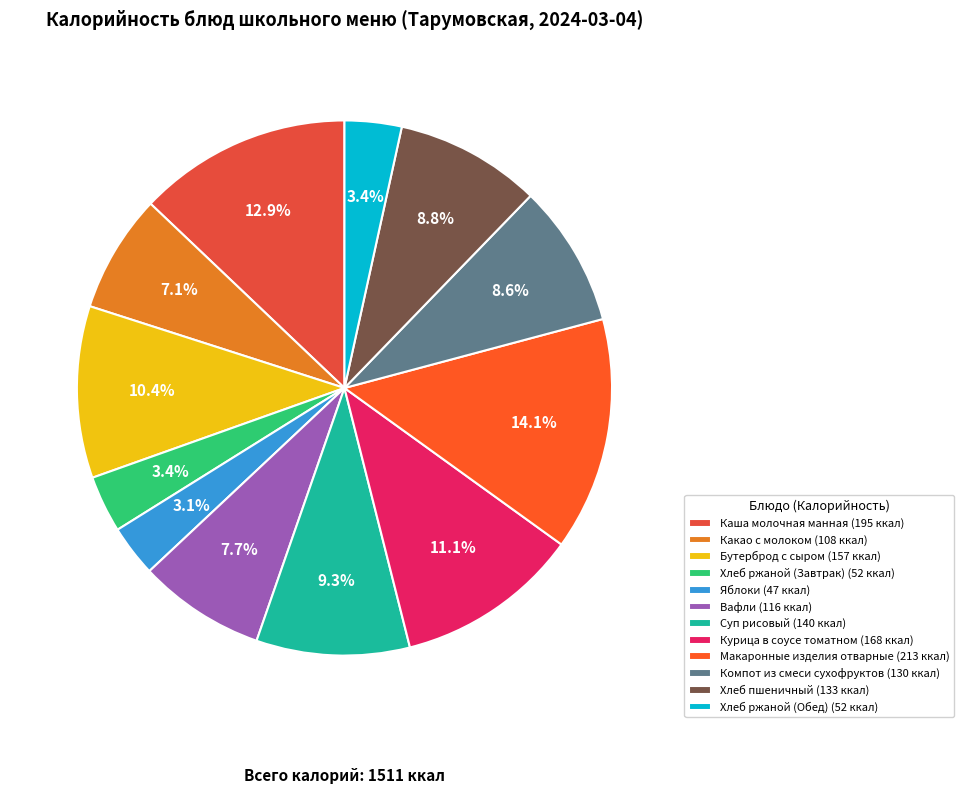

What percentage is the Хлеб ржаной (Обед) slice, to the nearest percent?

3%